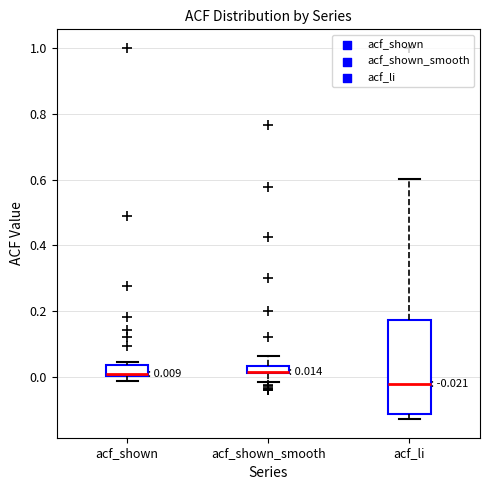

Comparing the boxes themselves (not the whiskers), which one is the tallest?

acf_li